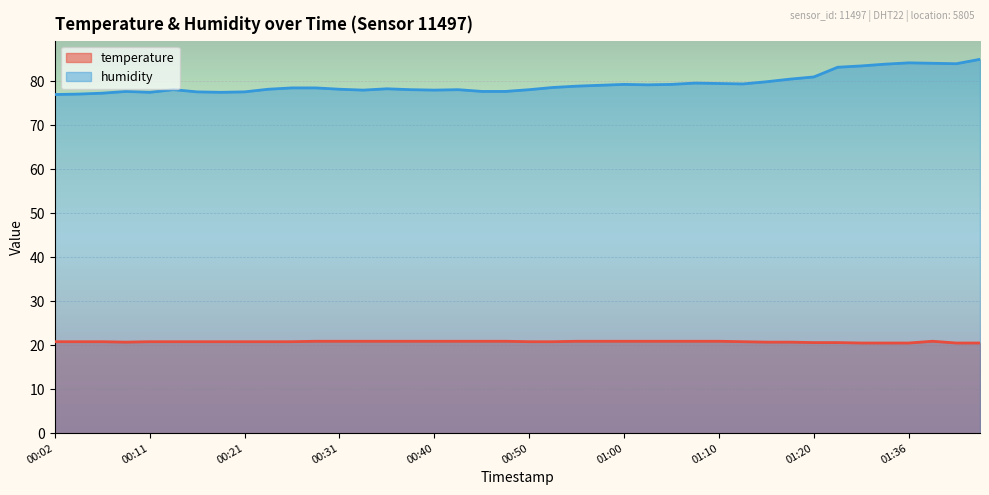

True or false: humidity has more than 0 interior local peaks.

True